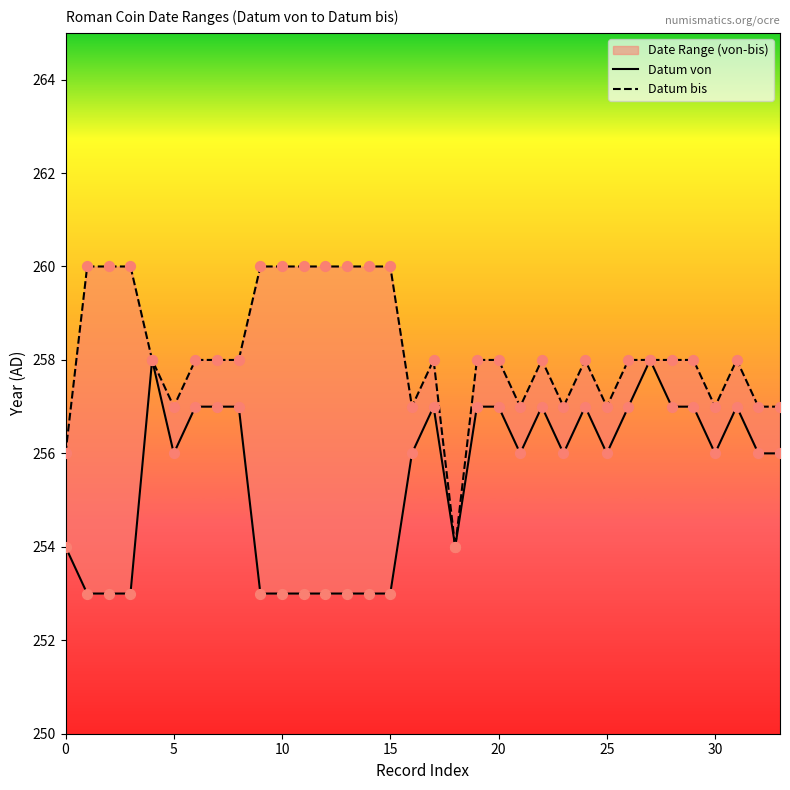

What are all the series names shown in the legend?

Datum von, Datum bis